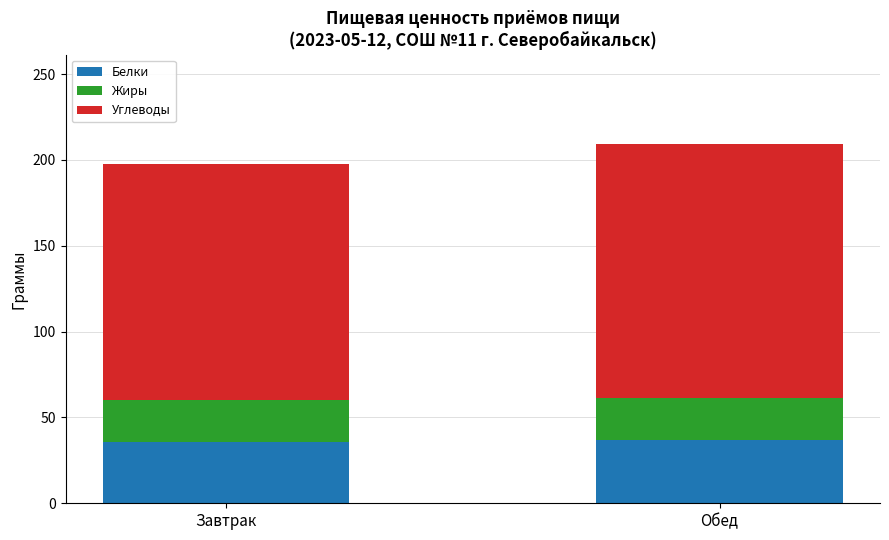

True or false: Белки has a value of 37.1 at Обед.

True